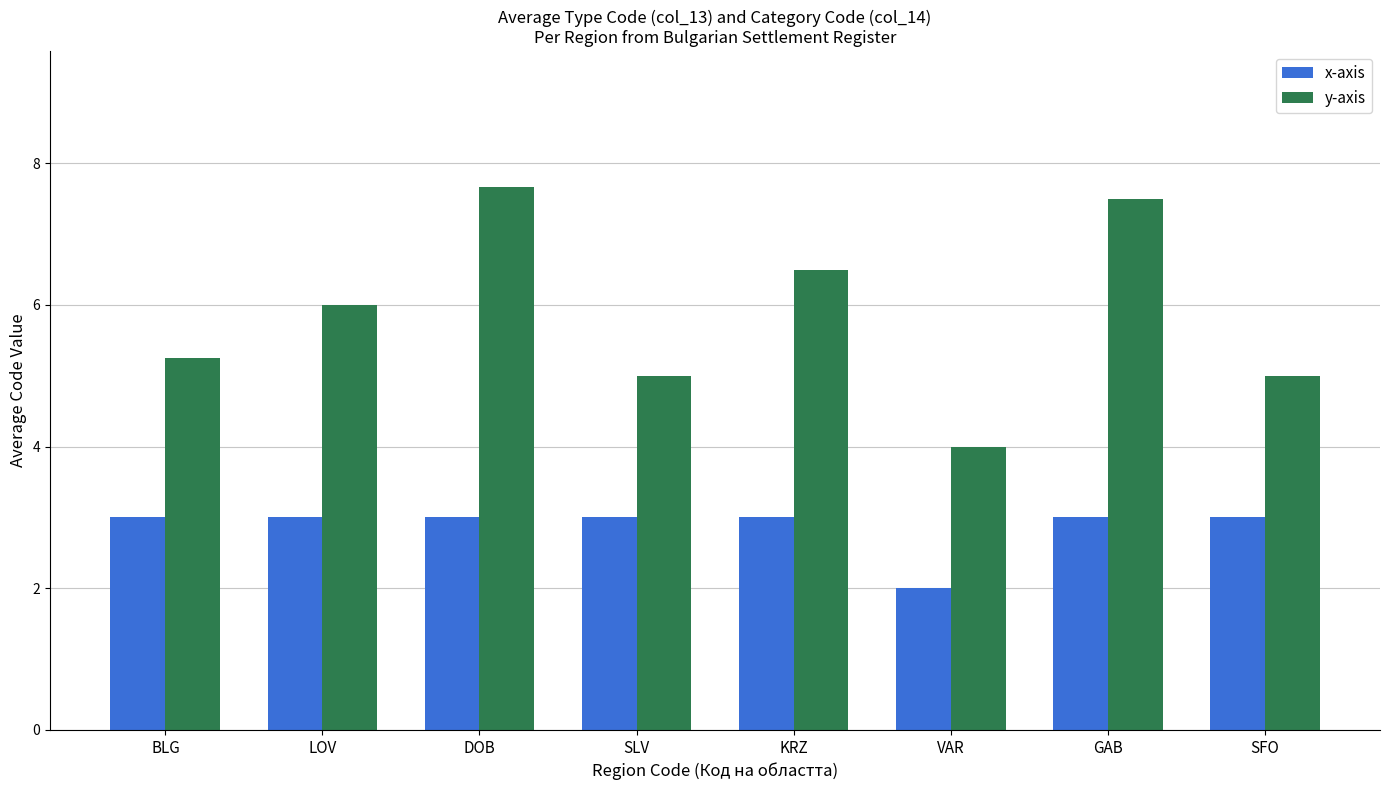

Which series has the largest range (max minus min)?

y-axis